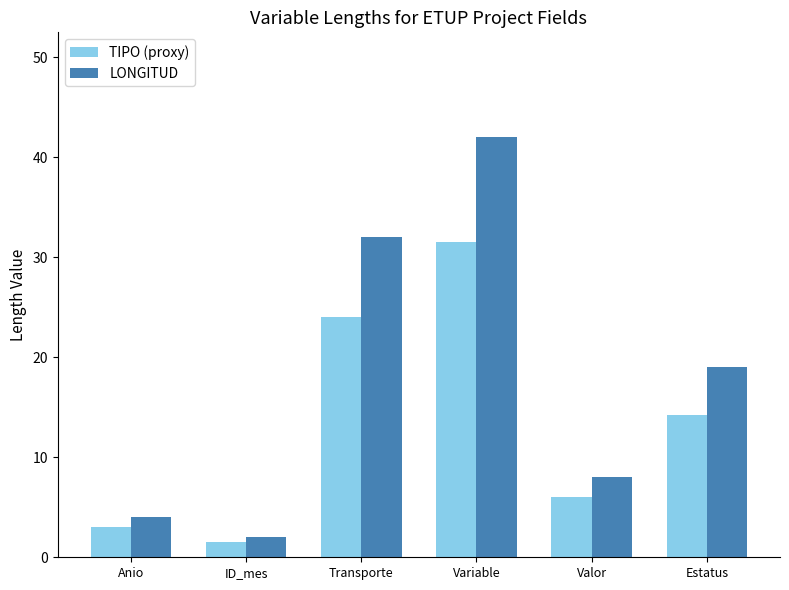

What value does the TIPO (proxy) series have at Variable?

31.5